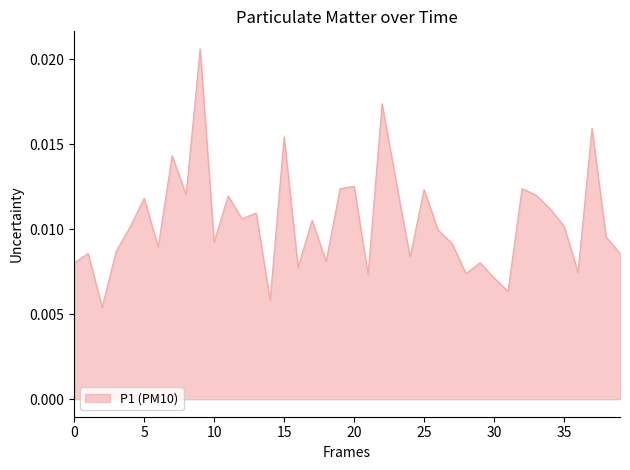

How many lines are shown in the chart?

1